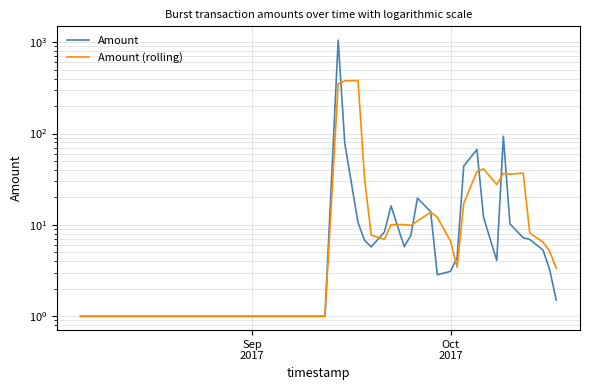

At how many categories does at least one series exceed 755?

1